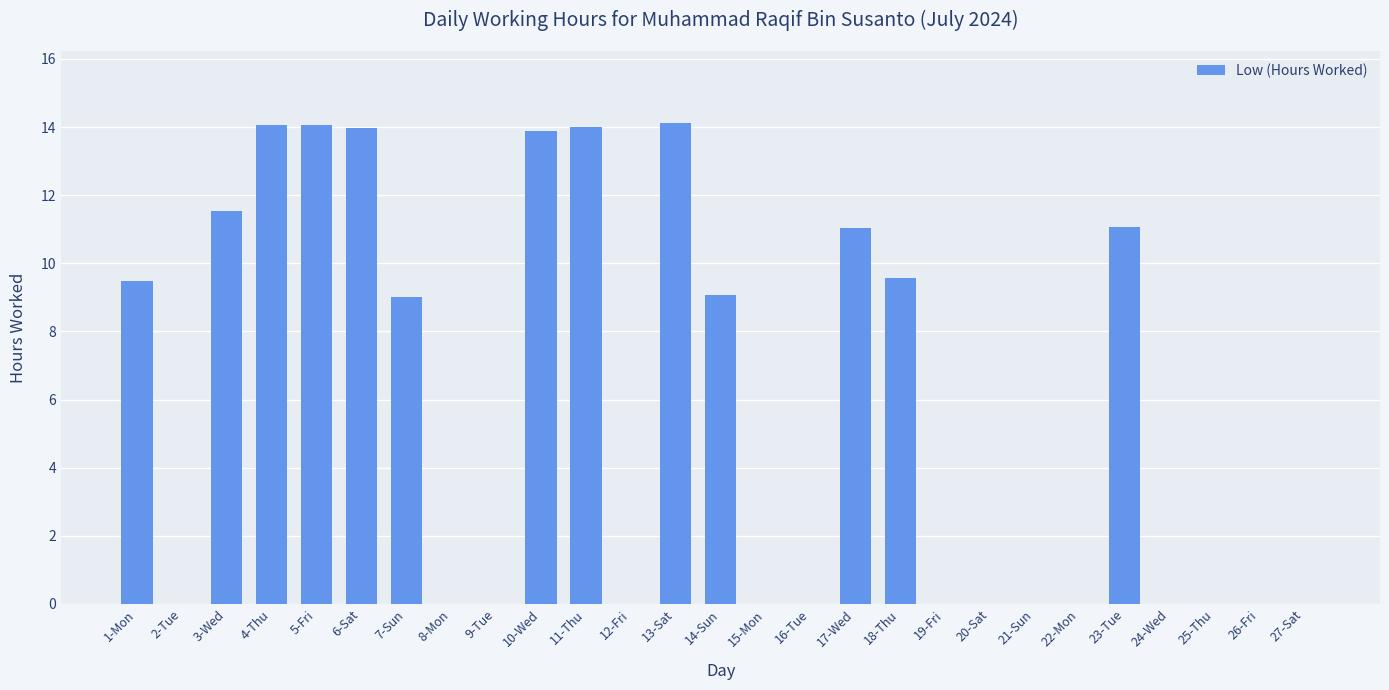

Which has a higher value, 5-Fri or 23-Tue?

5-Fri